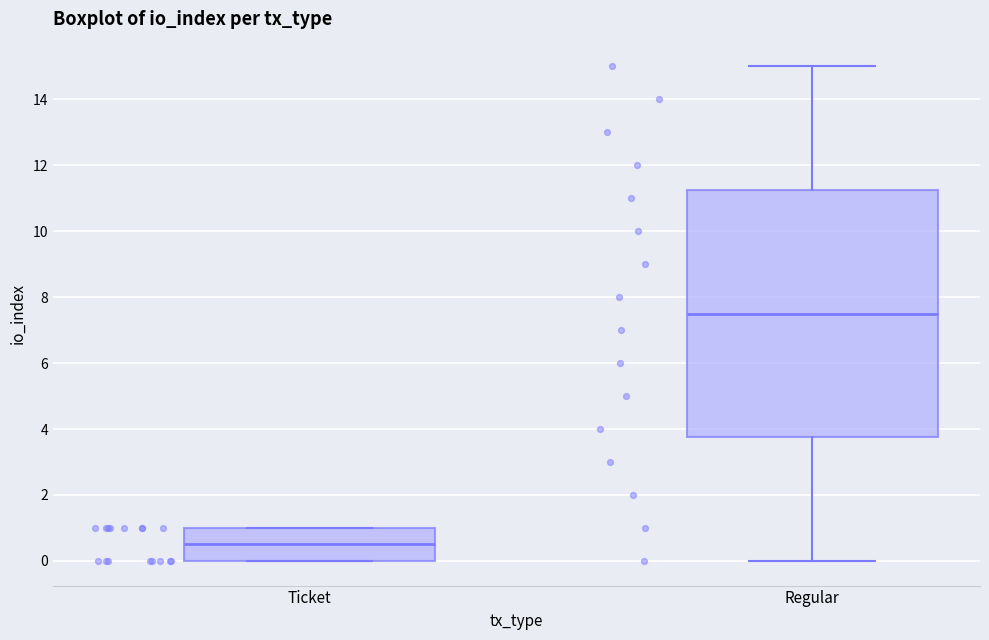

Reading left to right, transcribe this box plot: for each box, give where its median line is, the range the box spans, and where its two whiskers end, as read against the y-axis. The values are not printed on the chart, so give them approximately, as read against the axis.

Ticket: median 0.6, box 0.0 to 1.0, whiskers 0.0 to 1.0
Regular: median 7.6, box 3.8 to 11.2, whiskers 0.0 to 15.0